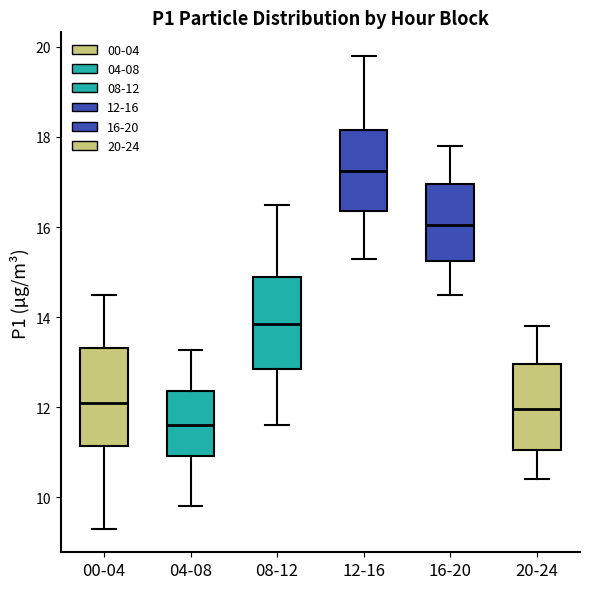

Reading left to right, transcribe this box plot: for each box, give where its median line is, the range the box spans, and where its two whiskers end, as read against the y-axis. The values are not printed on the chart, so give them approximately, as read against the axis.

00-04: median 12.2, box 11.2 to 13.4, whiskers 9.4 to 14.6
04-08: median 11.6, box 11.0 to 12.4, whiskers 9.8 to 13.2
08-12: median 13.8, box 12.8 to 15.0, whiskers 11.6 to 16.6
12-16: median 17.2, box 16.4 to 18.2, whiskers 15.4 to 19.8
16-20: median 16.0, box 15.2 to 17.0, whiskers 14.6 to 17.8
20-24: median 12.0, box 11.0 to 13.0, whiskers 10.4 to 13.8